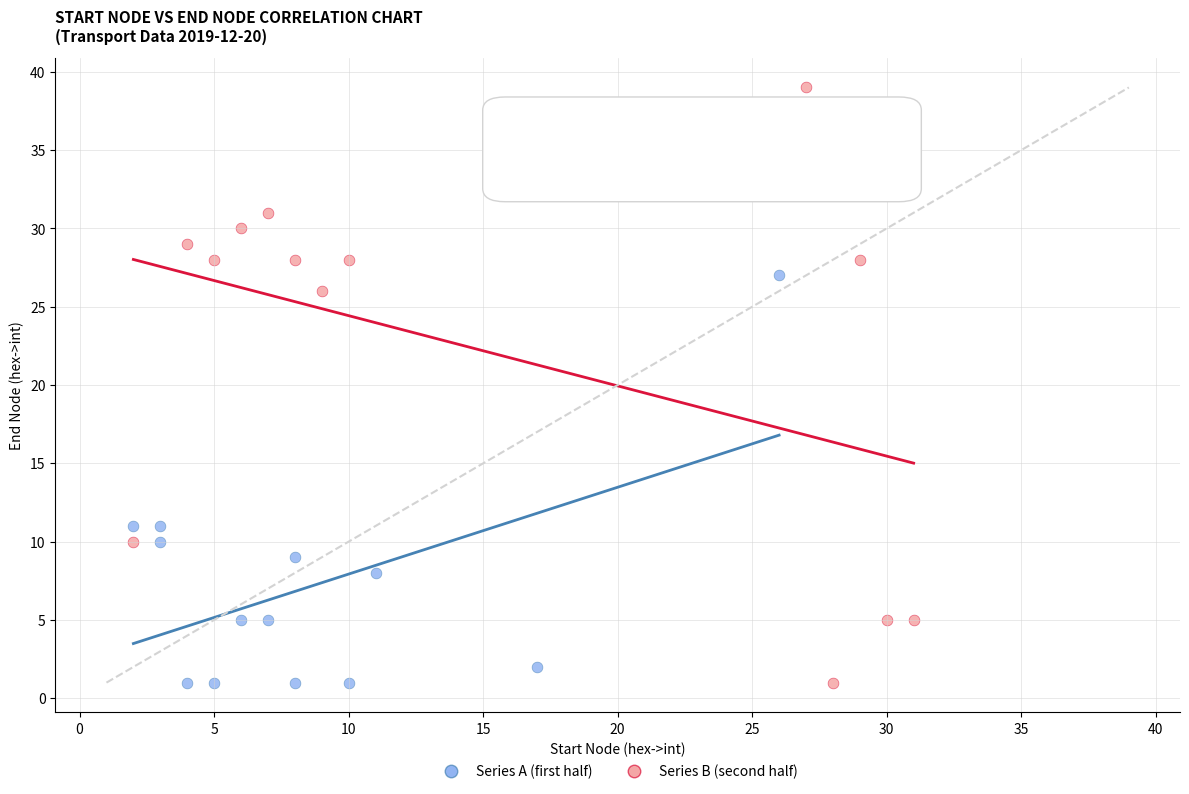

Which series reaches the maximum Y coordinate?

Series B (second half)